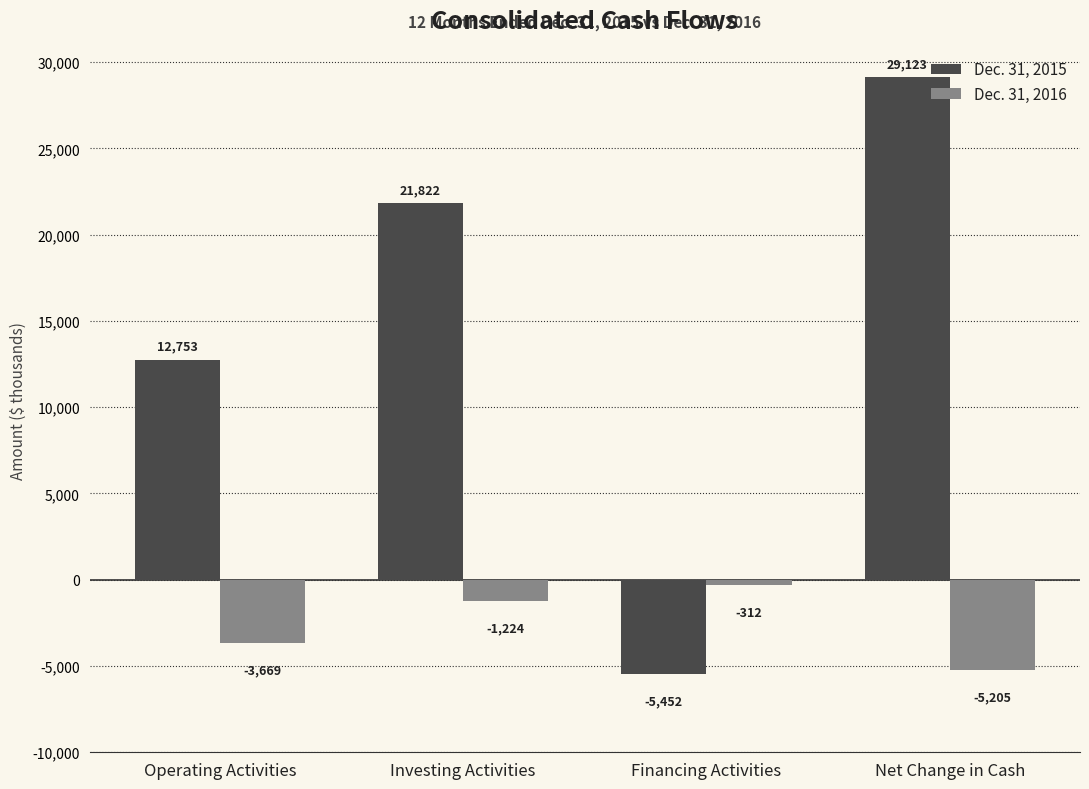

What are all the series names shown in the legend?

Dec. 31, 2015, Dec. 31, 2016